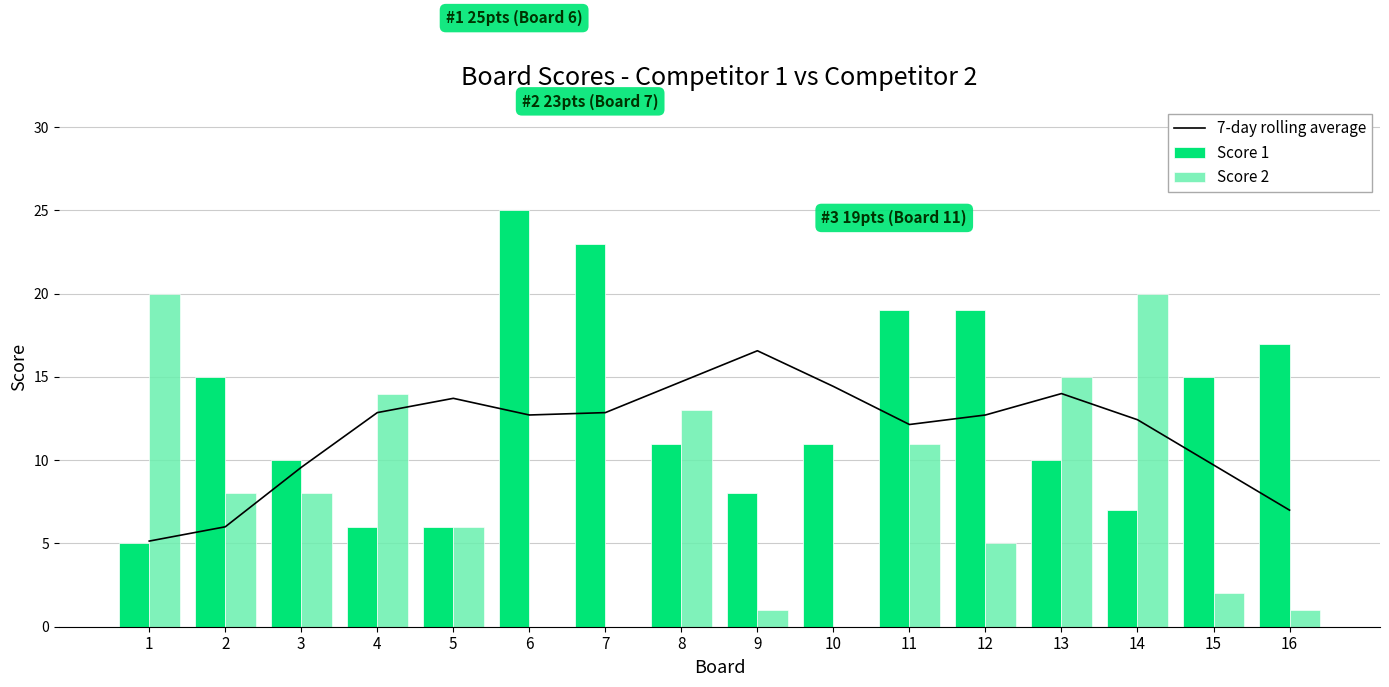

Rank the series at 11 from lowest to highest value.

Score 2, 7-day rolling average, Score 1